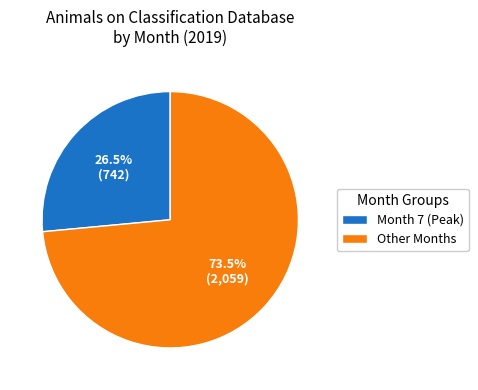

Rank the categories by value from lowest to highest.

Month 7 (Peak), Other Months